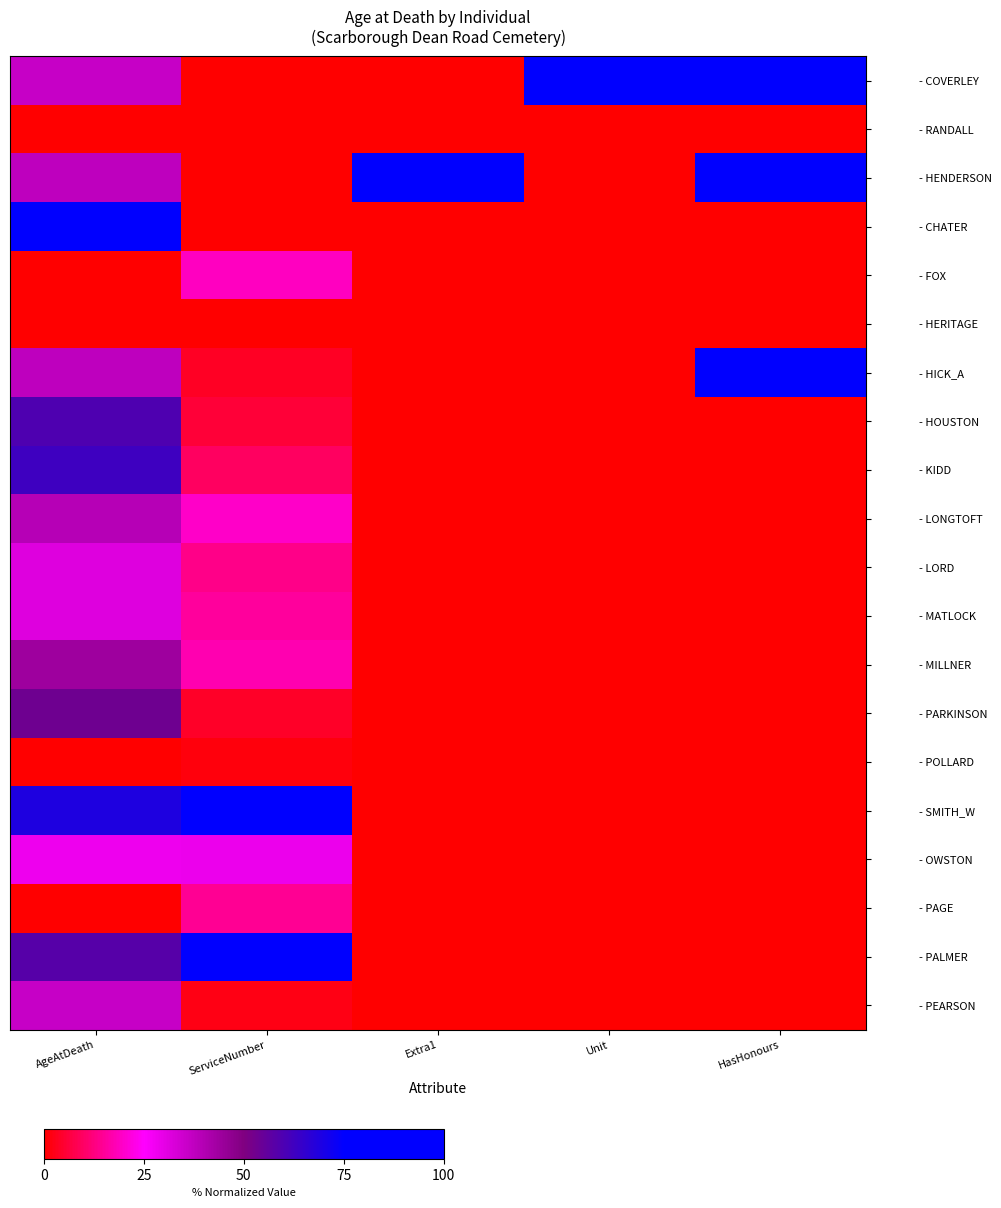

Reading right to left, extract all data points from this chart.

- COVERLEY: HasHonours=100.0	Unit=100.0	Extra1=0.0	ServiceNumber=0.0	AgeAtDeath=35.9
- RANDALL: HasHonours=0.0	Unit=0.0	Extra1=0.0	ServiceNumber=0.0	AgeAtDeath=0.0
- HENDERSON: HasHonours=100.0	Unit=0.0	Extra1=100.0	ServiceNumber=0.0	AgeAtDeath=37.5
- CHATER: HasHonours=0.0	Unit=0.0	Extra1=0.0	ServiceNumber=0.0	AgeAtDeath=100.0
- FOX: HasHonours=0.0	Unit=0.0	Extra1=0.0	ServiceNumber=18.9	AgeAtDeath=0.0
- HERITAGE: HasHonours=0.0	Unit=0.0	Extra1=0.0	ServiceNumber=0.0	AgeAtDeath=0.0
- HICK_A: HasHonours=100.0	Unit=0.0	Extra1=0.0	ServiceNumber=3.6	AgeAtDeath=37.5
- HOUSTON: HasHonours=0.0	Unit=0.0	Extra1=0.0	ServiceNumber=5.7	AgeAtDeath=59.4
- KIDD: HasHonours=0.0	Unit=0.0	Extra1=0.0	ServiceNumber=9.6	AgeAtDeath=62.5
- LONGTOFT: HasHonours=0.0	Unit=0.2	Extra1=0.0	ServiceNumber=19.8	AgeAtDeath=39.1
- LORD: HasHonours=0.0	Unit=0.0	Extra1=0.0	ServiceNumber=13.5	AgeAtDeath=31.2
- MATLOCK: HasHonours=0.0	Unit=0.0	Extra1=0.0	ServiceNumber=15.6	AgeAtDeath=31.2
- MILLNER: HasHonours=0.0	Unit=0.0	Extra1=0.0	ServiceNumber=17.5	AgeAtDeath=43.8
- PARKINSON: HasHonours=0.0	Unit=0.0	Extra1=0.0	ServiceNumber=4.0	AgeAtDeath=53.1
- POLLARD: HasHonours=0.0	Unit=0.0	Extra1=0.0	ServiceNumber=1.2	AgeAtDeath=0.0
- SMITH_W: HasHonours=0.0	Unit=0.0	Extra1=0.0	ServiceNumber=87.4	AgeAtDeath=68.8
- OWSTON: HasHonours=0.0	Unit=0.0	Extra1=0.0	ServiceNumber=28.6	AgeAtDeath=28.1
- PAGE: HasHonours=0.0	Unit=0.0	Extra1=0.0	ServiceNumber=14.7	AgeAtDeath=0.0
- PALMER: HasHonours=0.0	Unit=0.0	Extra1=0.0	ServiceNumber=100.0	AgeAtDeath=57.8
- PEARSON: HasHonours=0.0	Unit=0.0	Extra1=0.0	ServiceNumber=2.0	AgeAtDeath=35.9